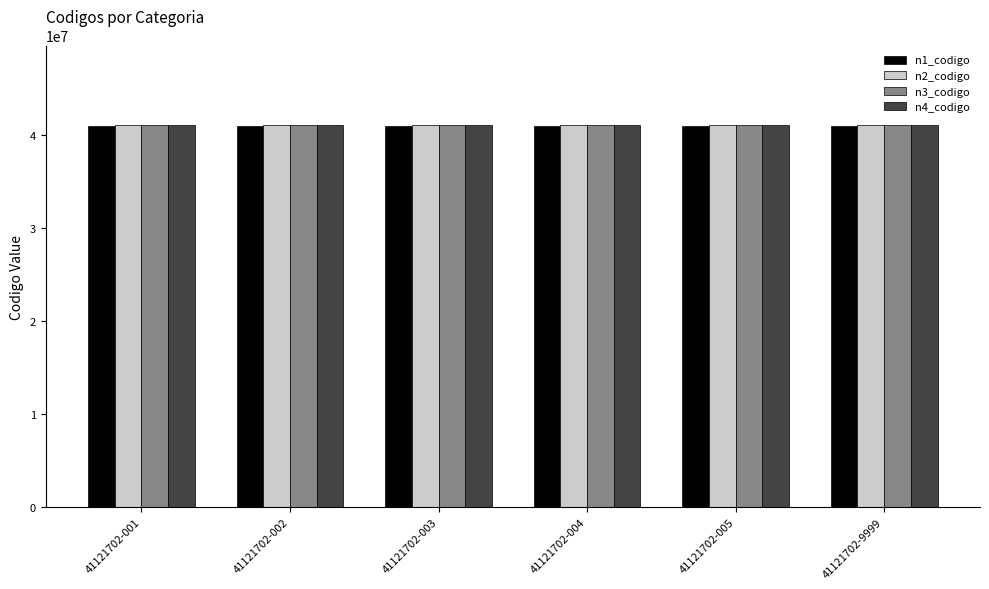

What is the average value of the n2_codigo series?

41120000